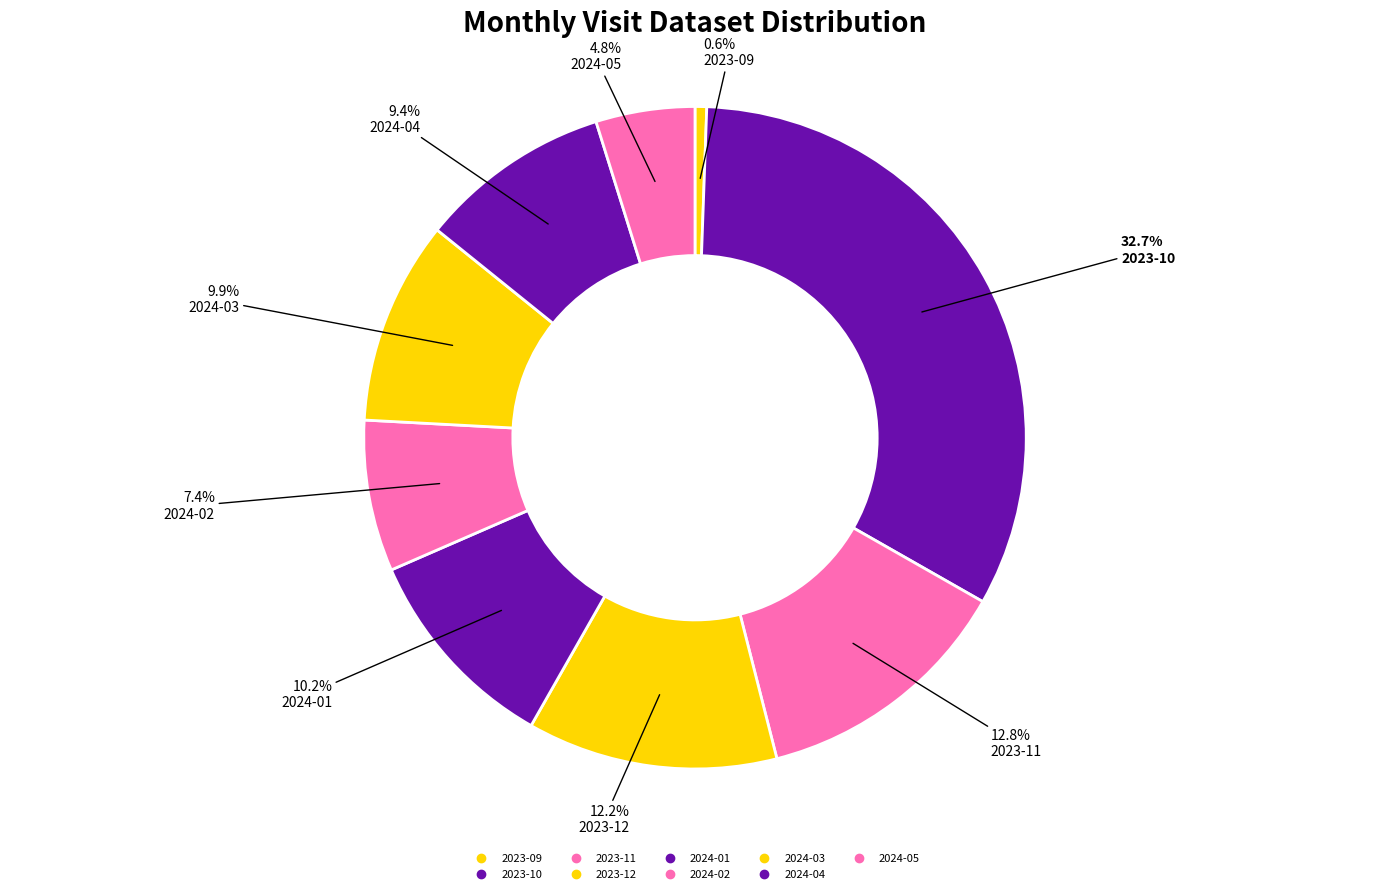

Rank the categories by value from lowest to highest.

2023-09, 2024-05, 2024-02, 2024-04, 2024-03, 2024-01, 2023-12, 2023-11, 2023-10